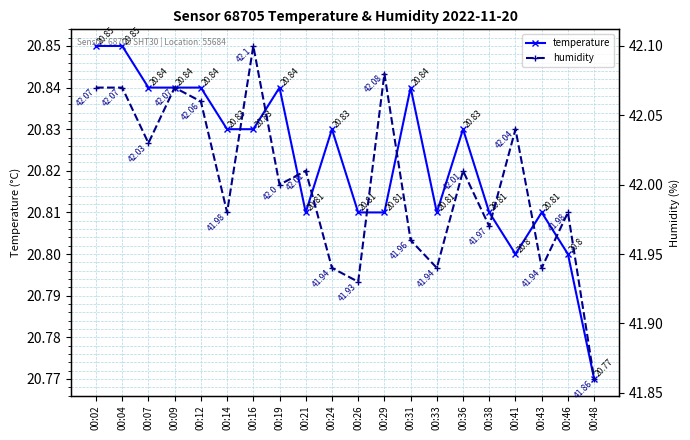

Which series has the largest total across all categories?

humidity